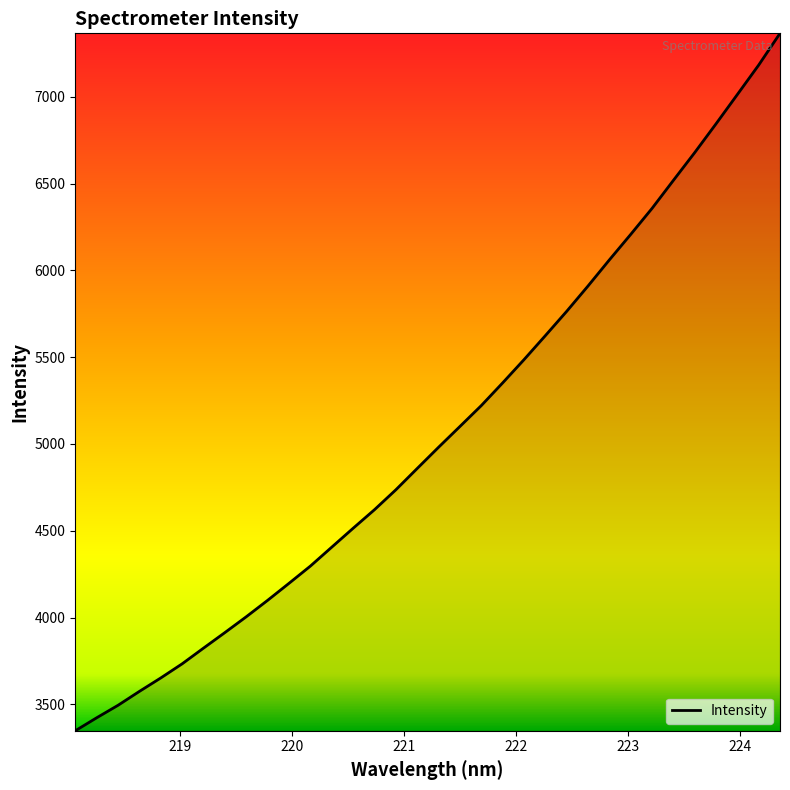

What is the smallest value displayed?

3347.7